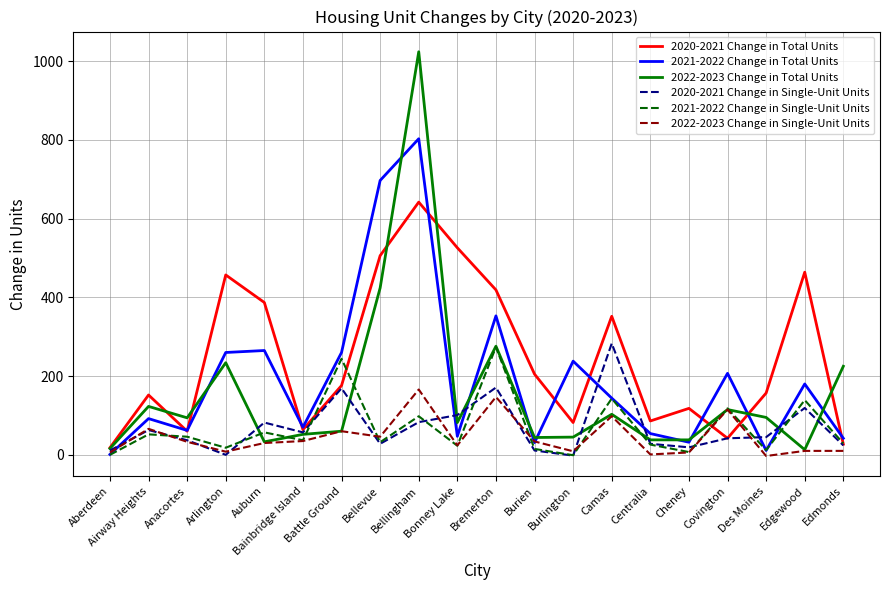

What is the maximum value for 2020-2021 Change in Total Units?

642